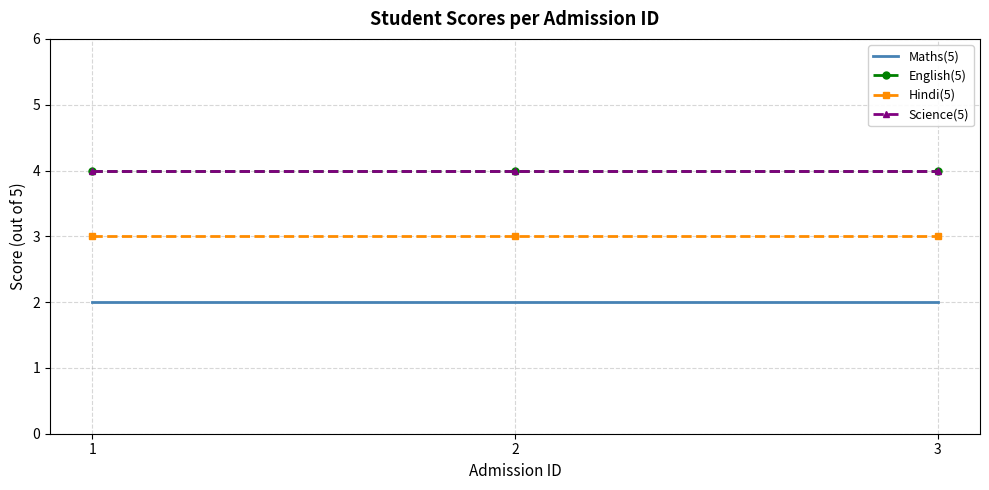

Reading right to left, what are all the values shown in this chart?

Maths(5): 3=2	2=2	1=2
English(5): 3=4	2=4	1=4
Hindi(5): 3=3	2=3	1=3
Science(5): 3=4	2=4	1=4